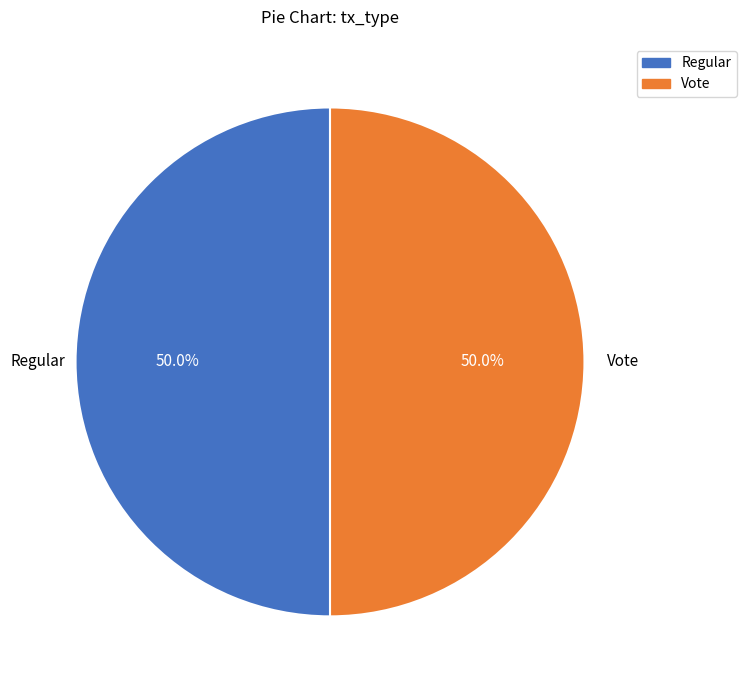

What is the ratio of the value at Vote to the value at Regular?

1.0